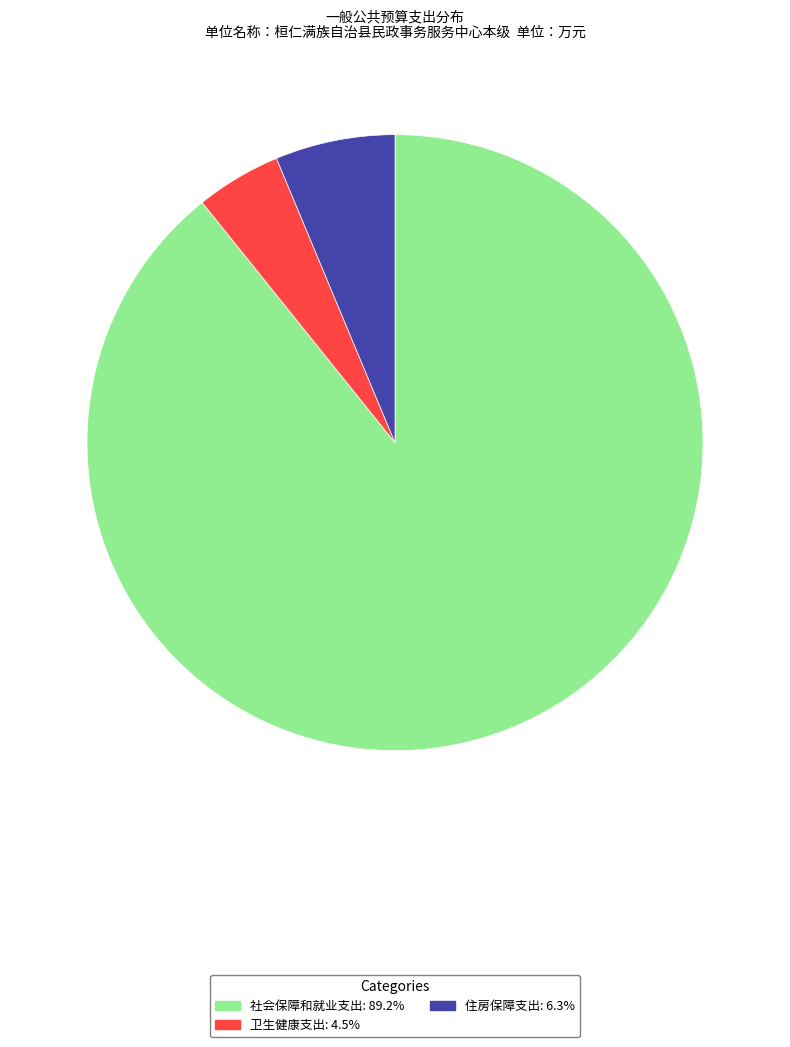

Combined, do 卫生健康支出 and 社会保障和就业支出 account for over 50%?

Yes